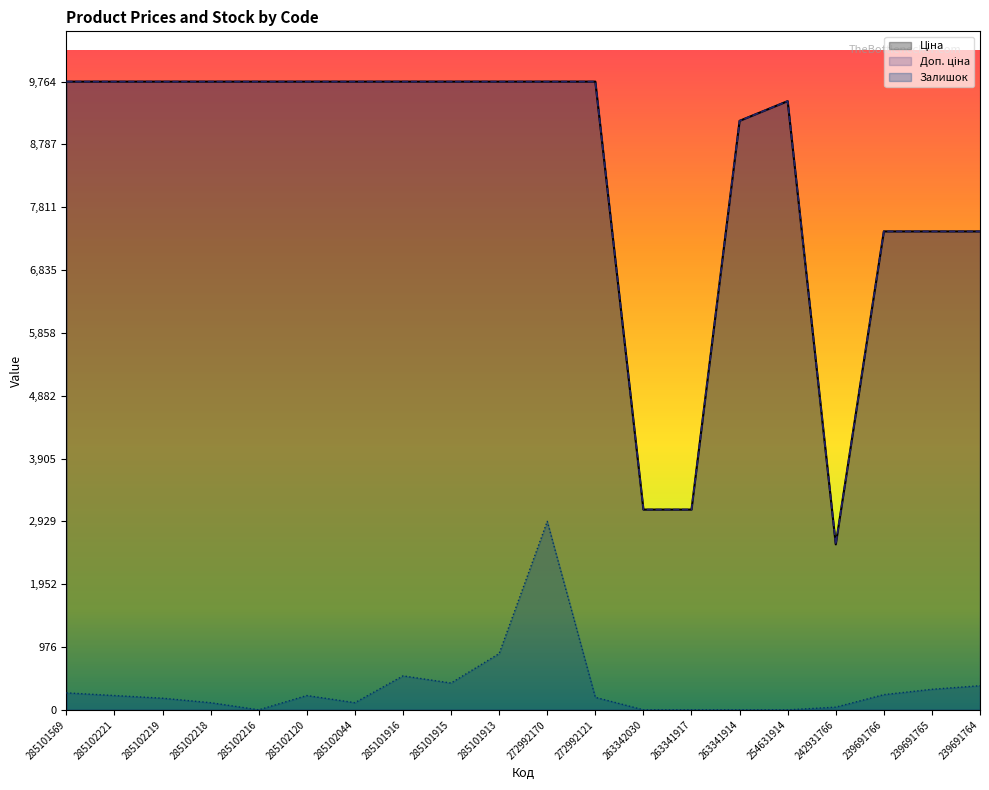

At which category is the sum across all series the highest?

272992170